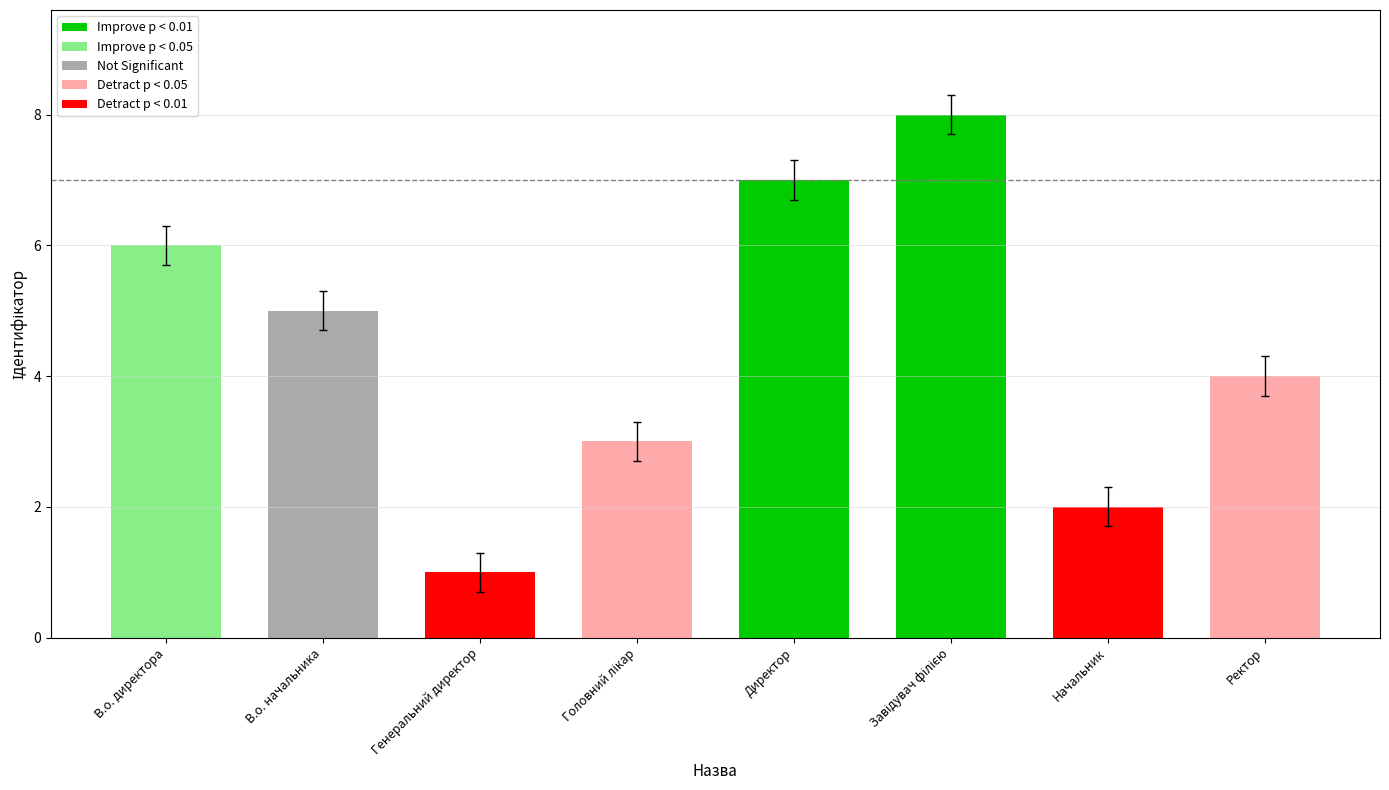

Approximately how many times larger is the value at Завідувач філією compared to В.о. начальника?

1.6